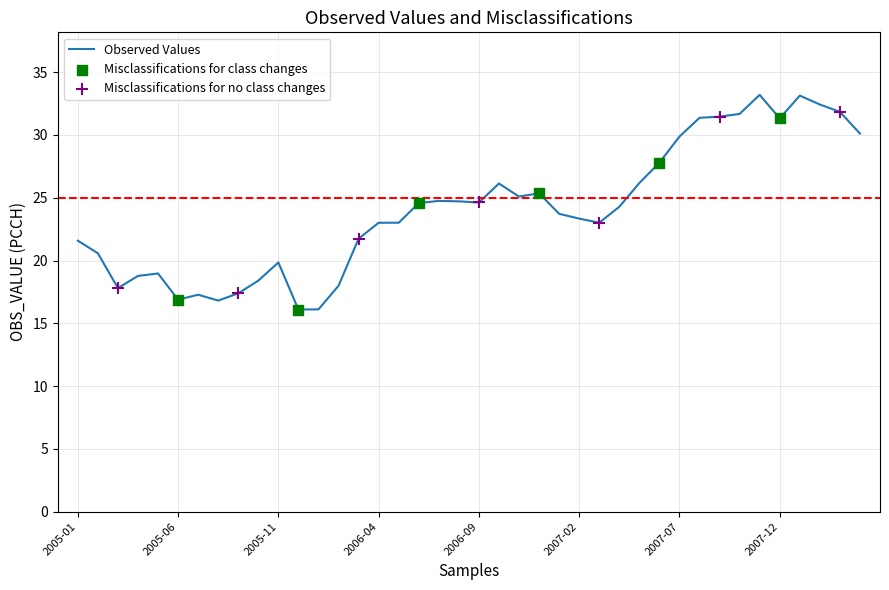

What is the greatest value displayed?

33.2